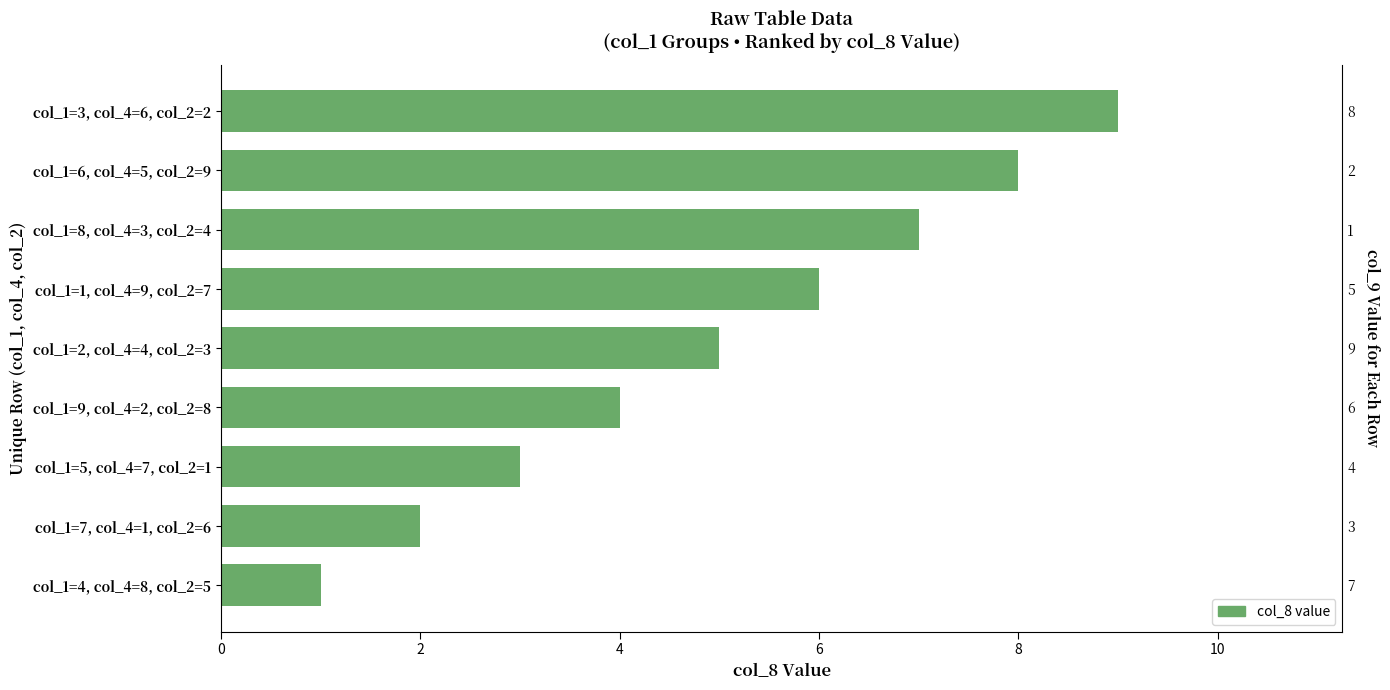

What is the sum of all values?

45